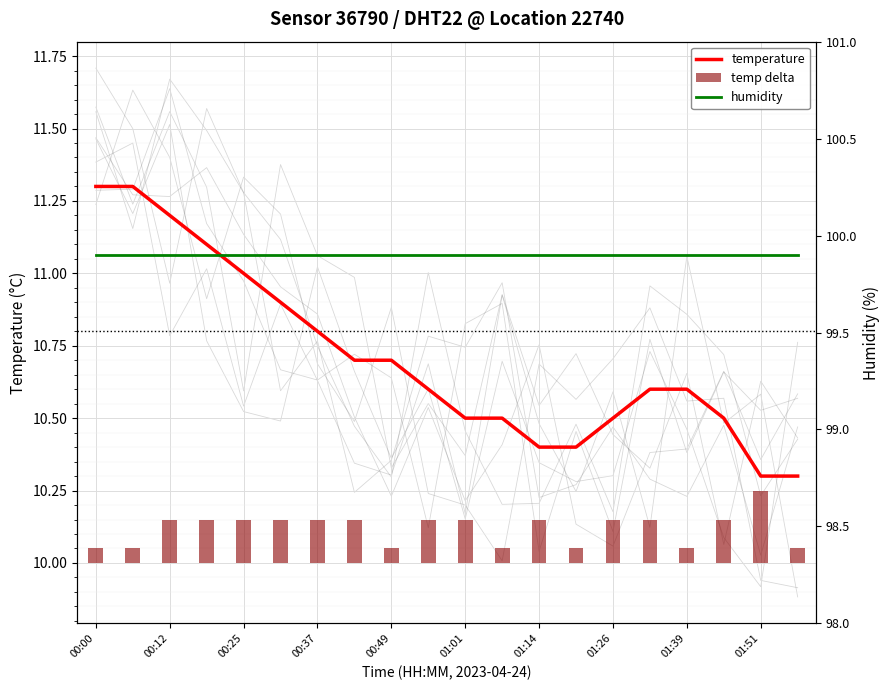

Are the bars horizontal?

No